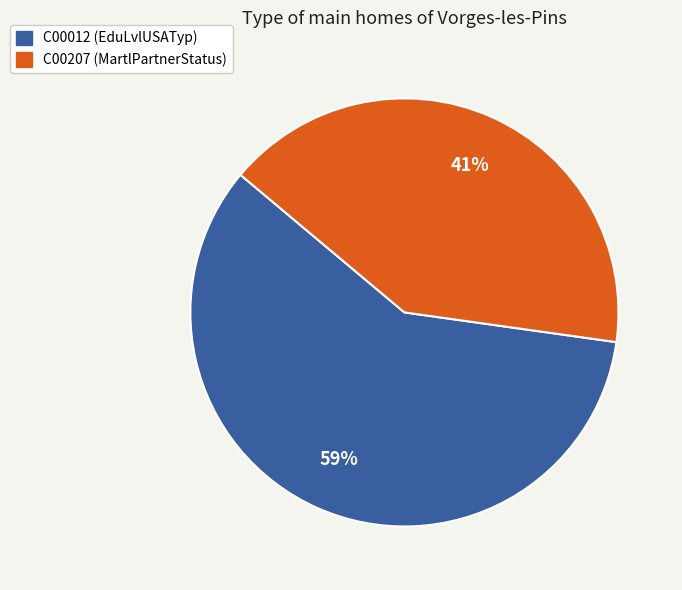

Rank the categories by value from highest to lowest.

C00012, C00207